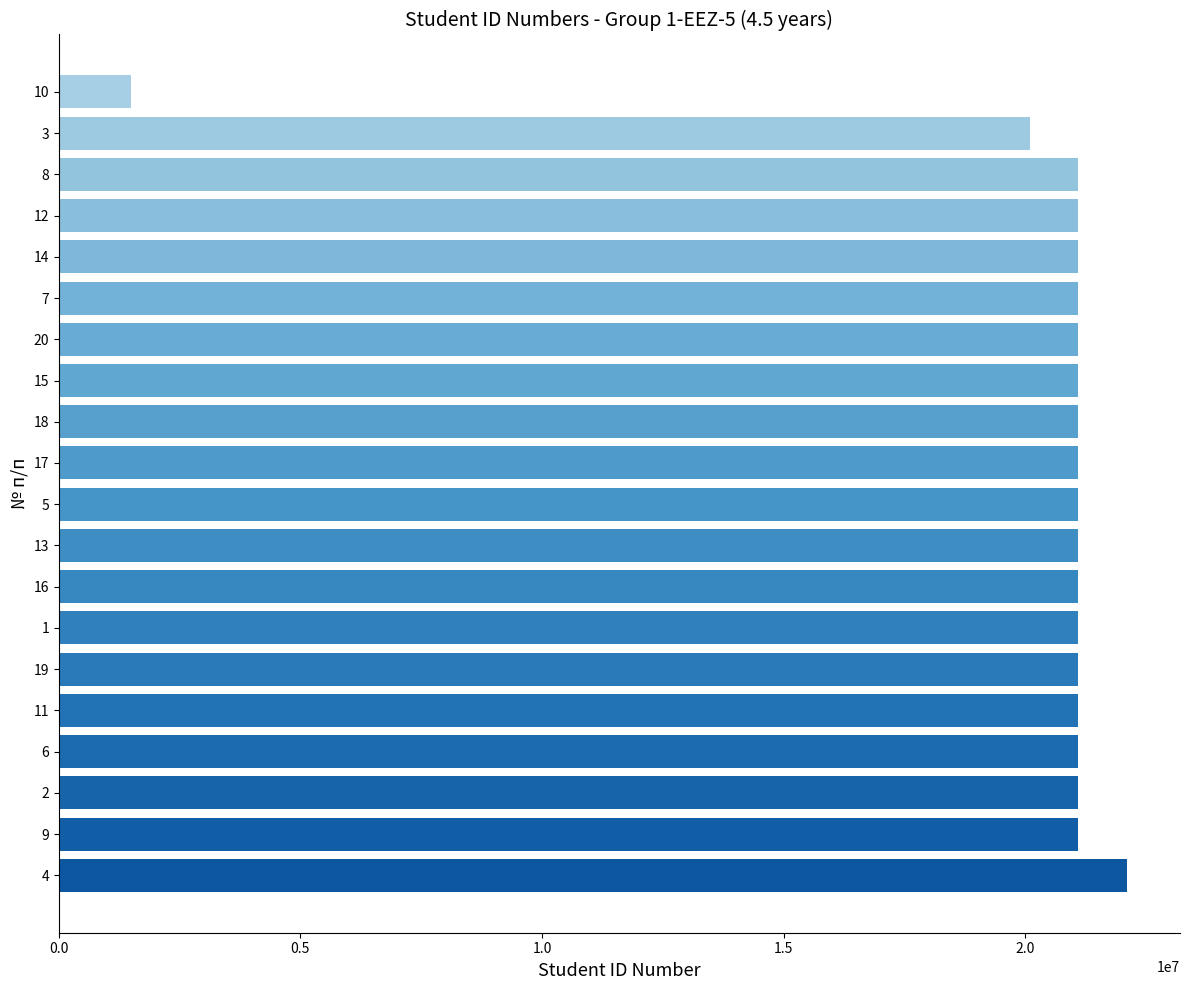

What is the maximum value shown in the chart?

22100455